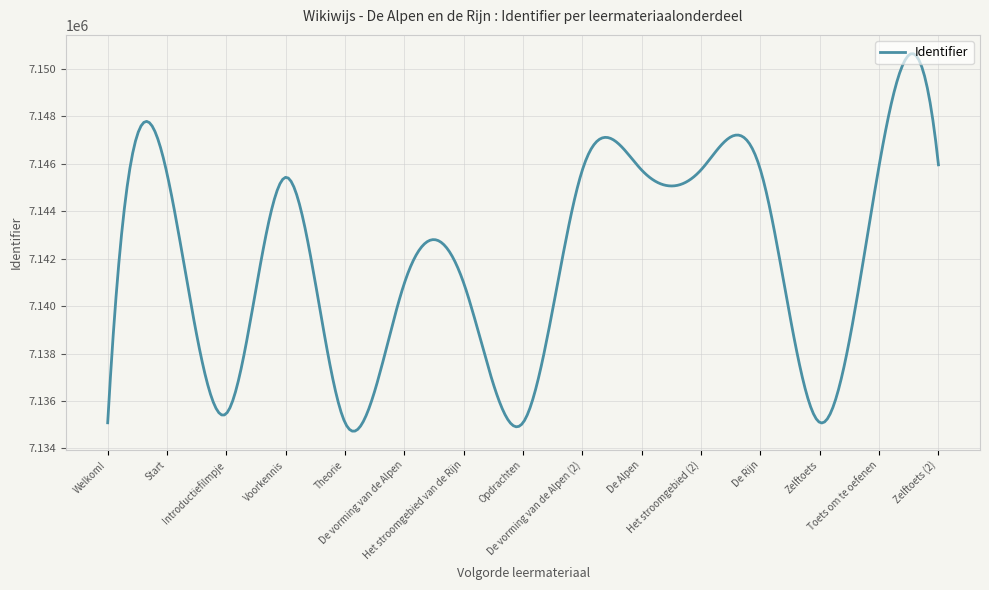

What is the difference between the maximum and minimum values?

15908.9